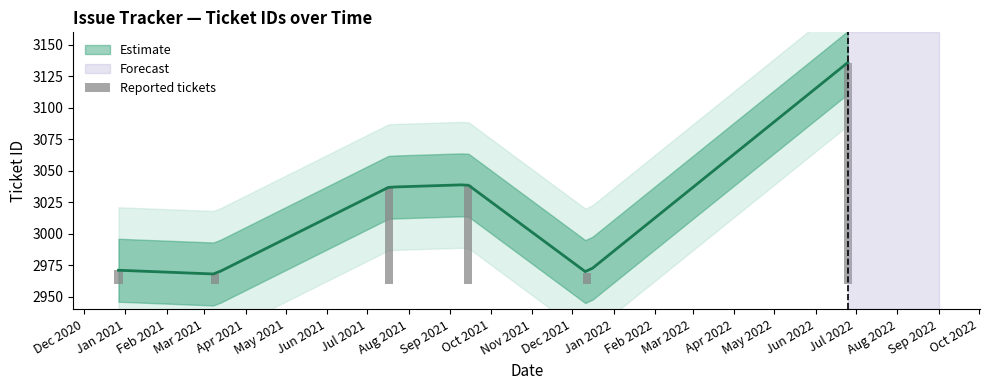

What is the difference between the values at Dec 2020 and Jan 2021?

3